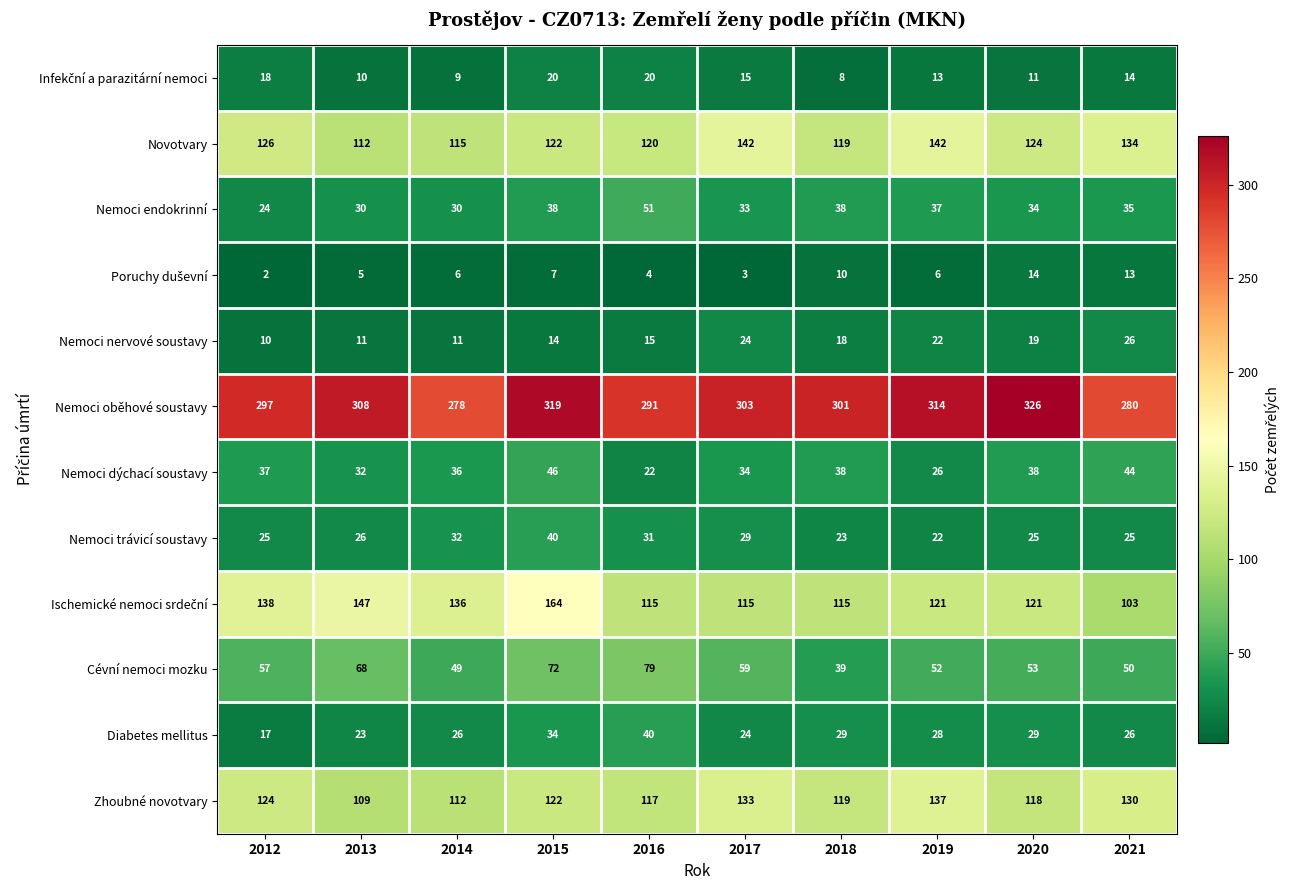

At which category is the sum across all series the highest?

2015